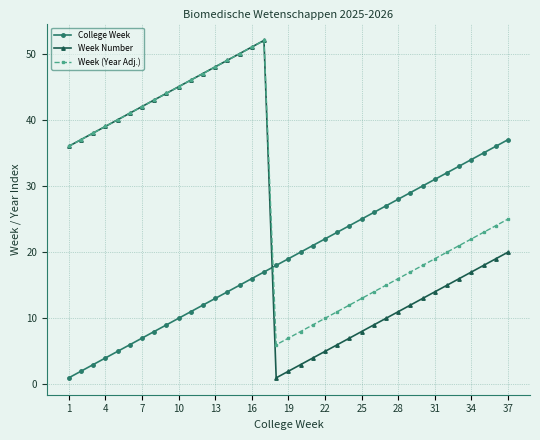

How many data points in College Week are less than 19?

18